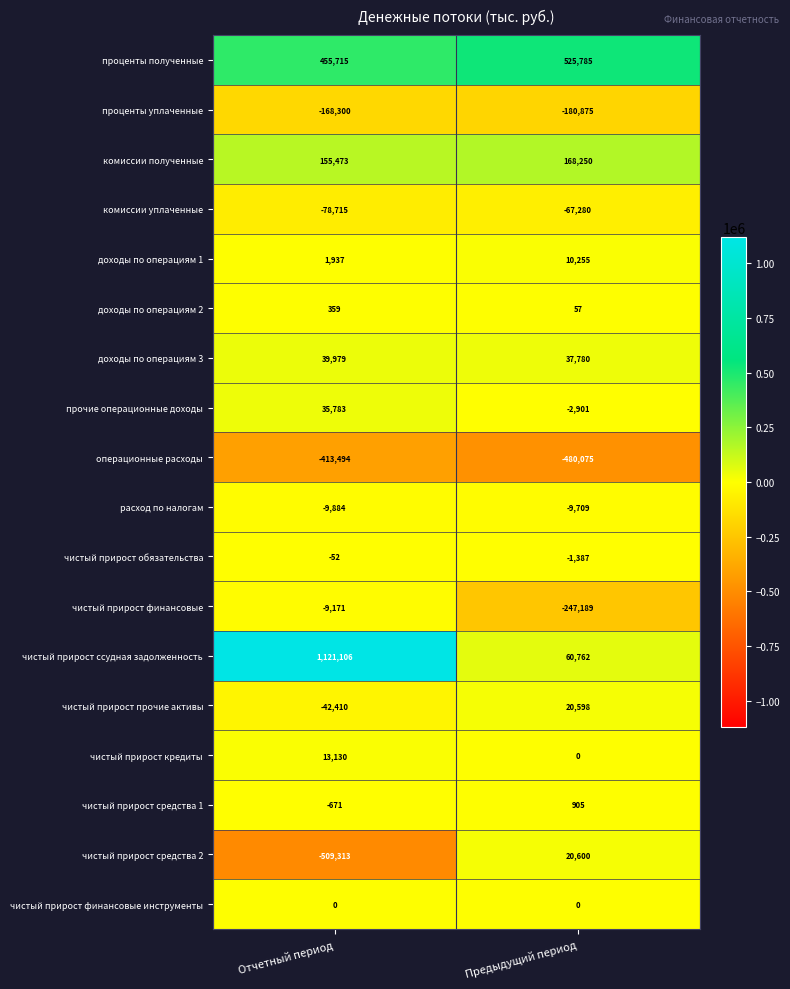

What value does the чистый прирост обязательства series have at Отчетный период?

-52